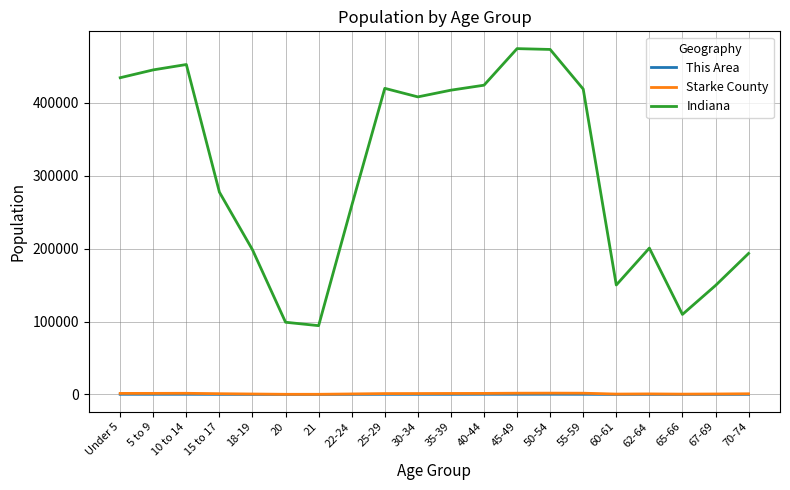

At which label is Indiana closest to 284129?

15 to 17